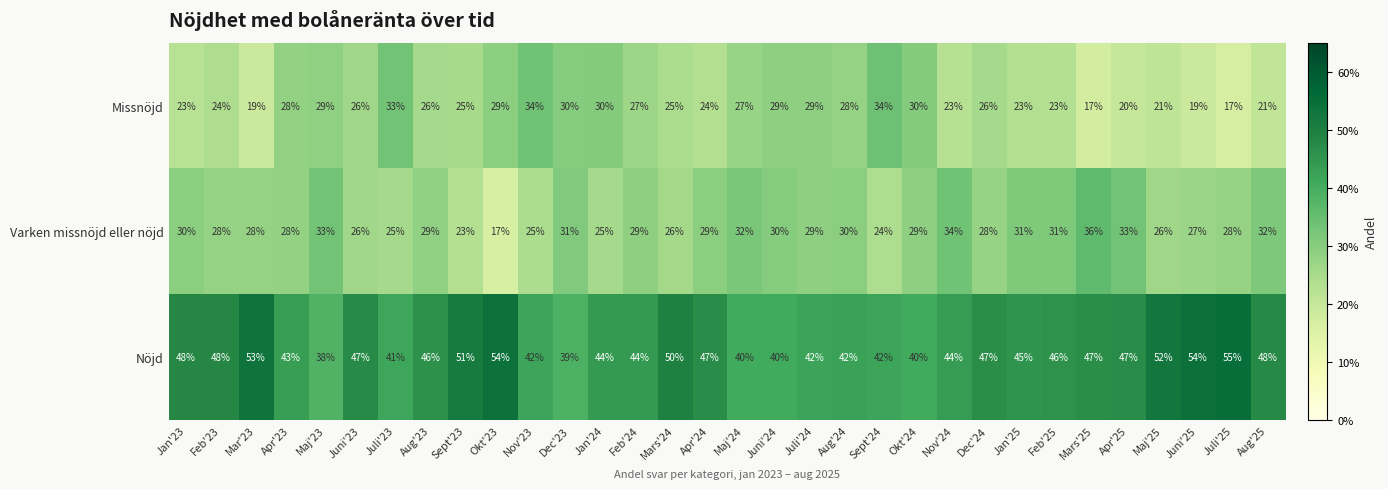

What is the maximum value for Missnöjd?

34